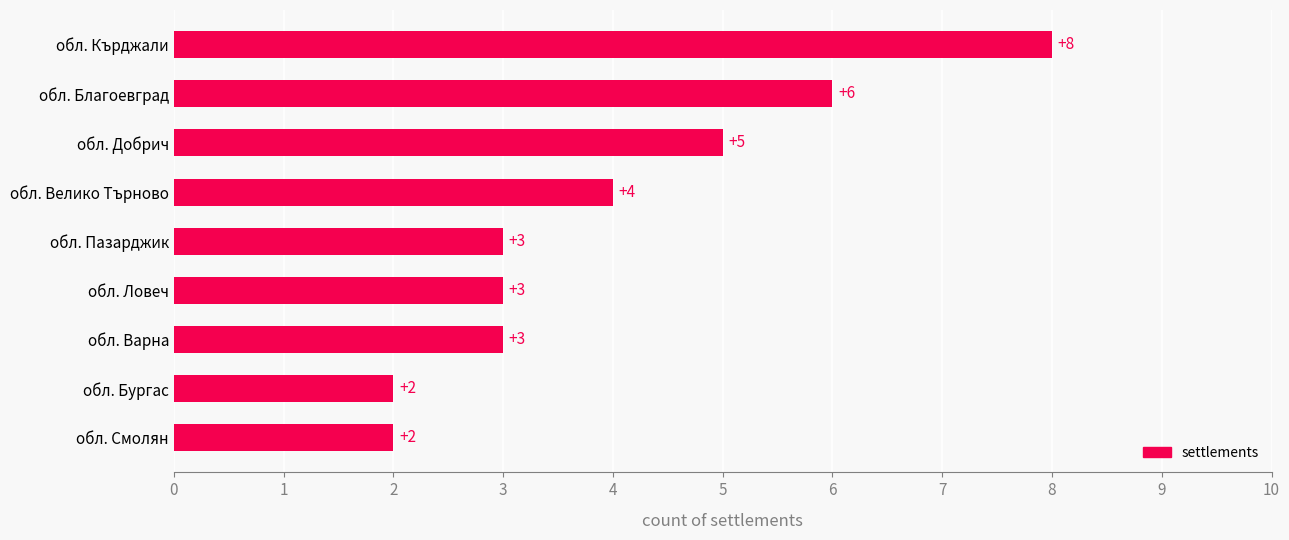

Approximately how many times larger is the value at обл. Кърджали compared to обл. Ловеч?

2.7